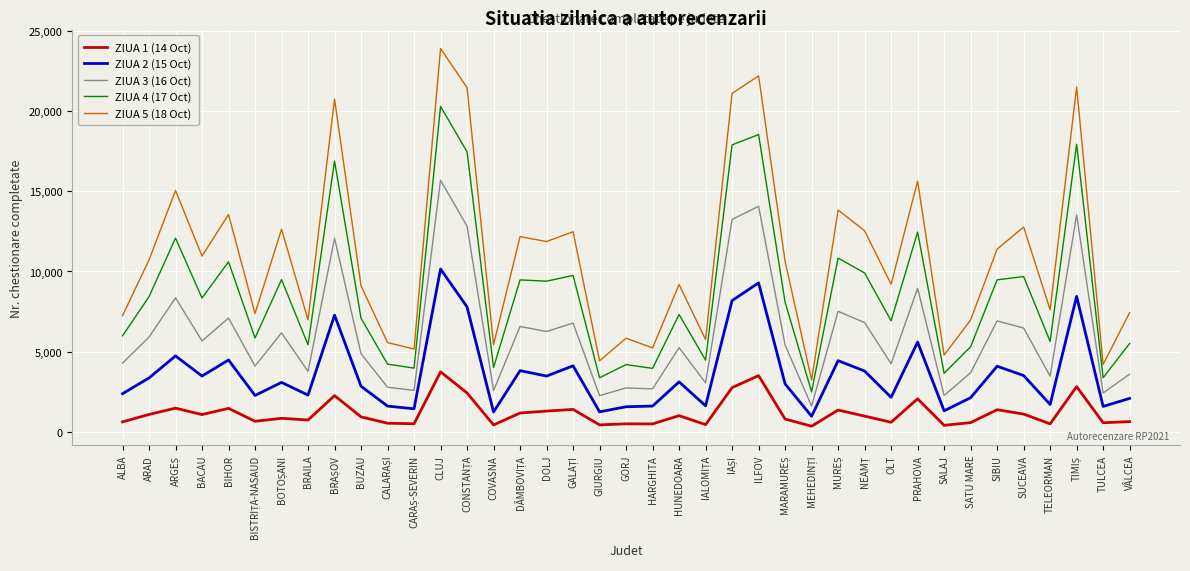

Which series has the widest spread of values?

ZIUA 5 (18 Oct)